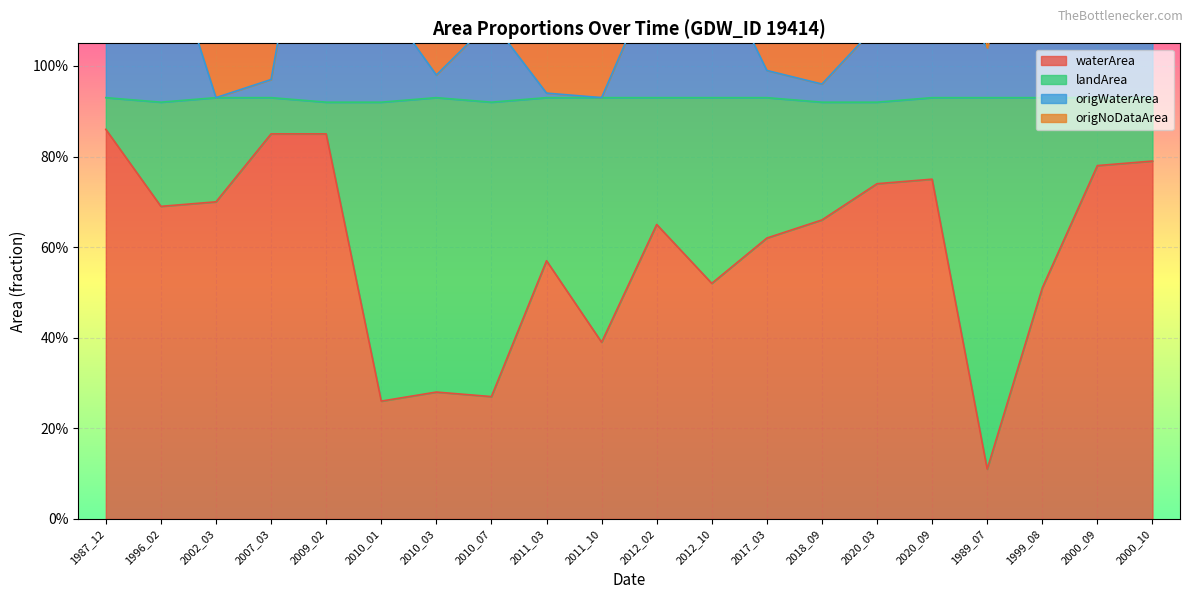

Which has a higher value, 2009_02 or 2011_10?

2009_02